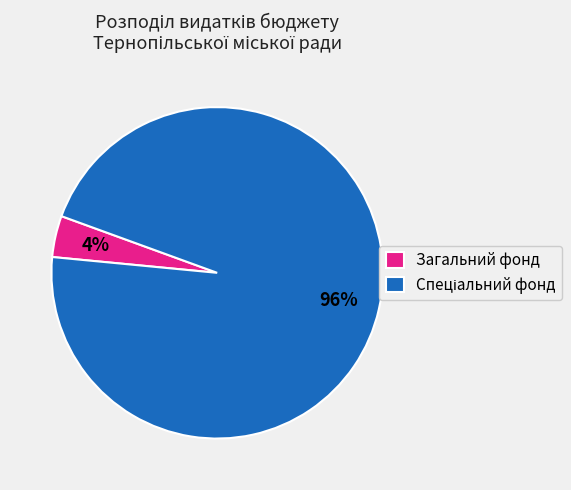

Is it true that Загальний фонд is 4% of the pie?

True